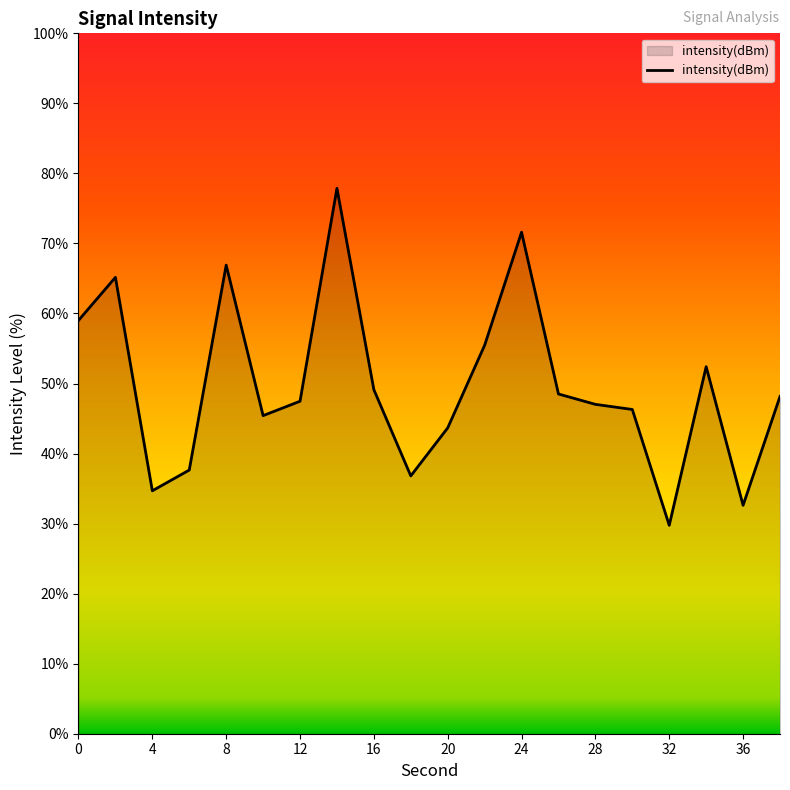

What is the difference between the maximum and minimum values?

48.1